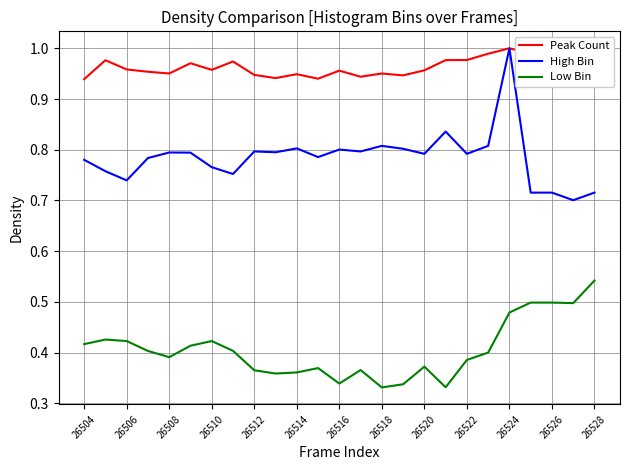

True or false: High Bin and Low Bin intersect in this chart.

False